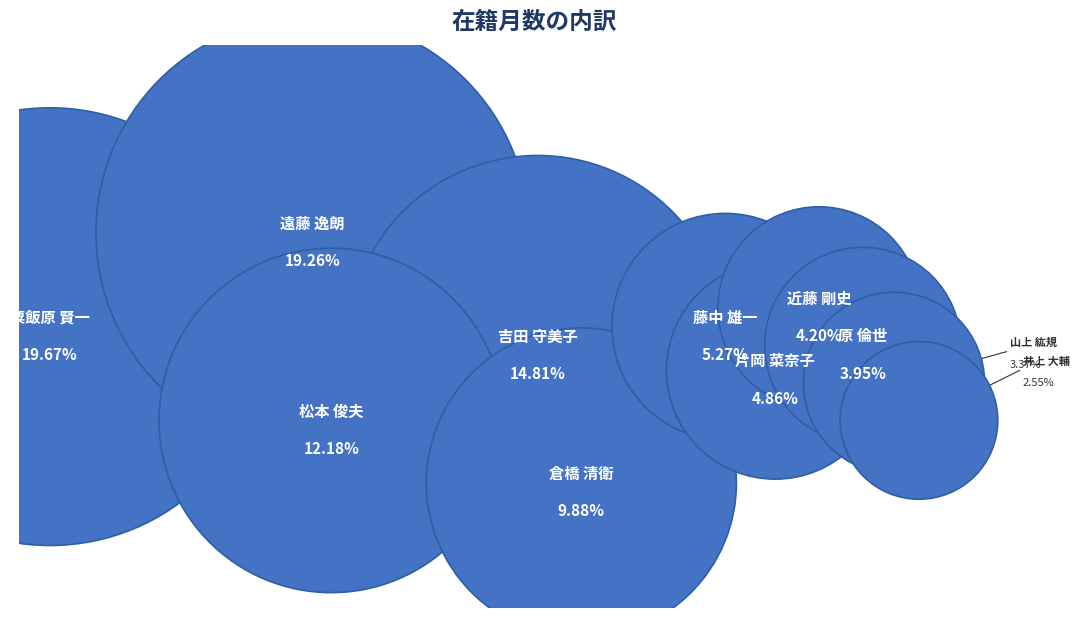

Approximately how many times larger is the value at 吉田 守美子 compared to 遠藤 逸朗?

0.8